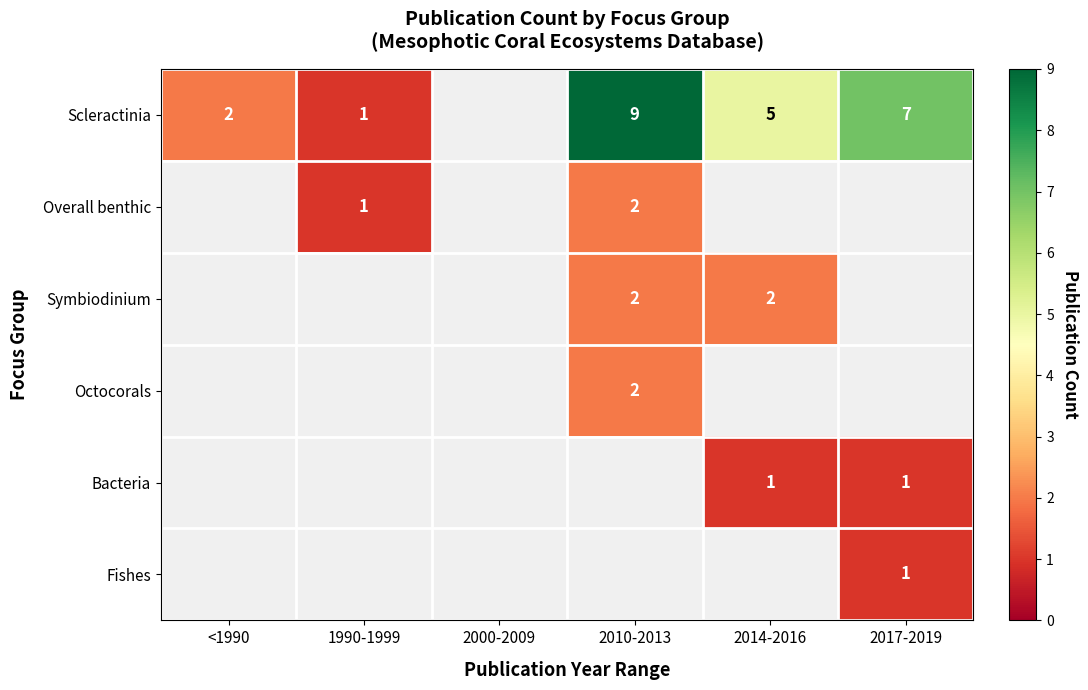

What is the difference between the highest and lowest values at 2010-2013?

7.0